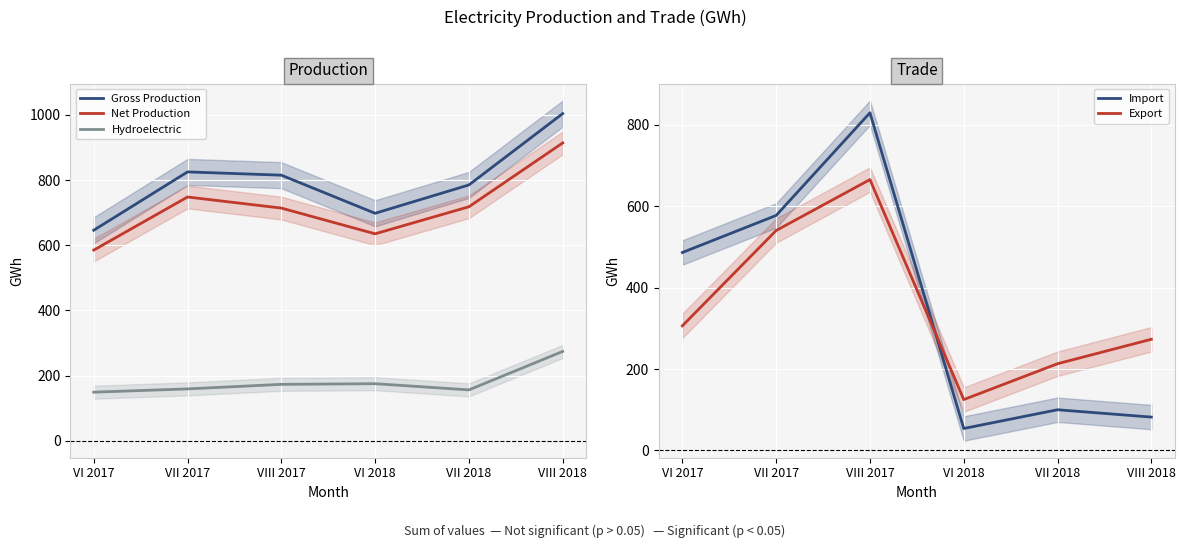

Which series has the widest spread of values?

Import